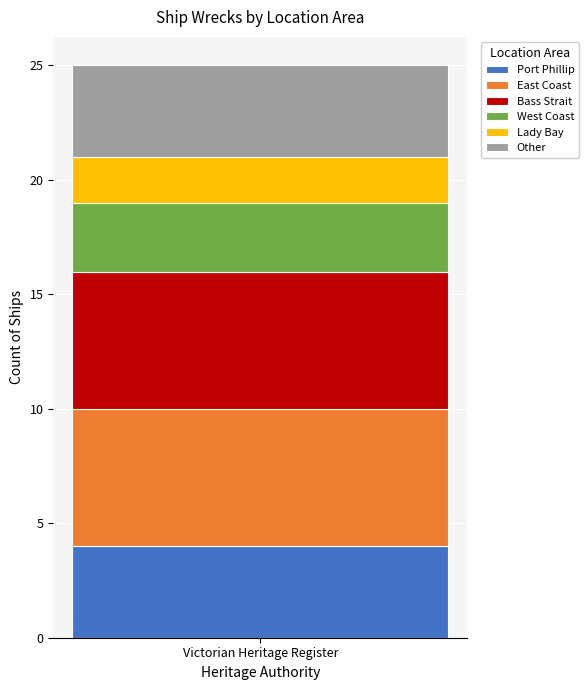

Is it true that Port Phillip equals 4 at Victorian Heritage Register?

True